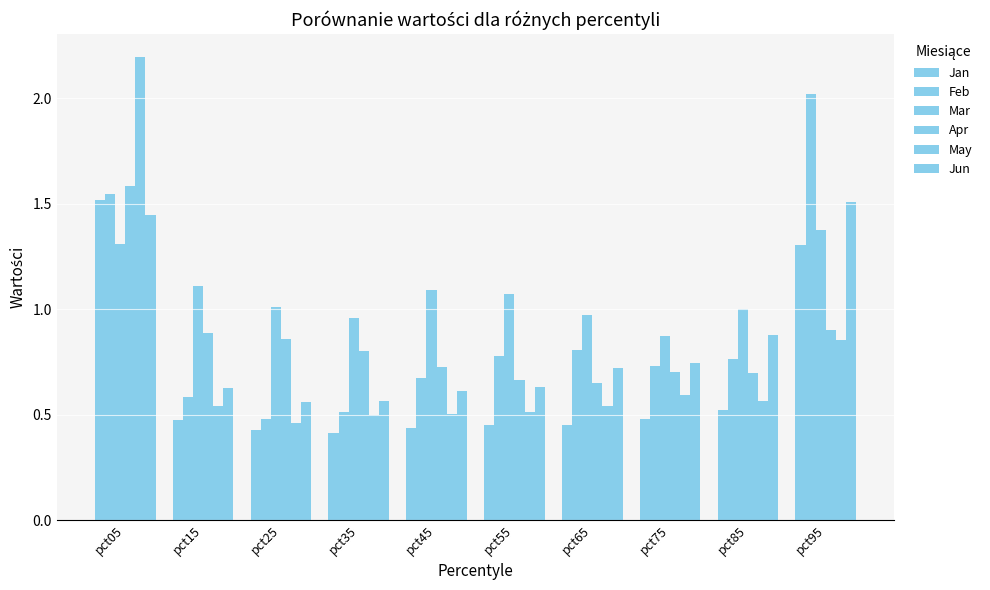

Count the number of categories in the chart.

10